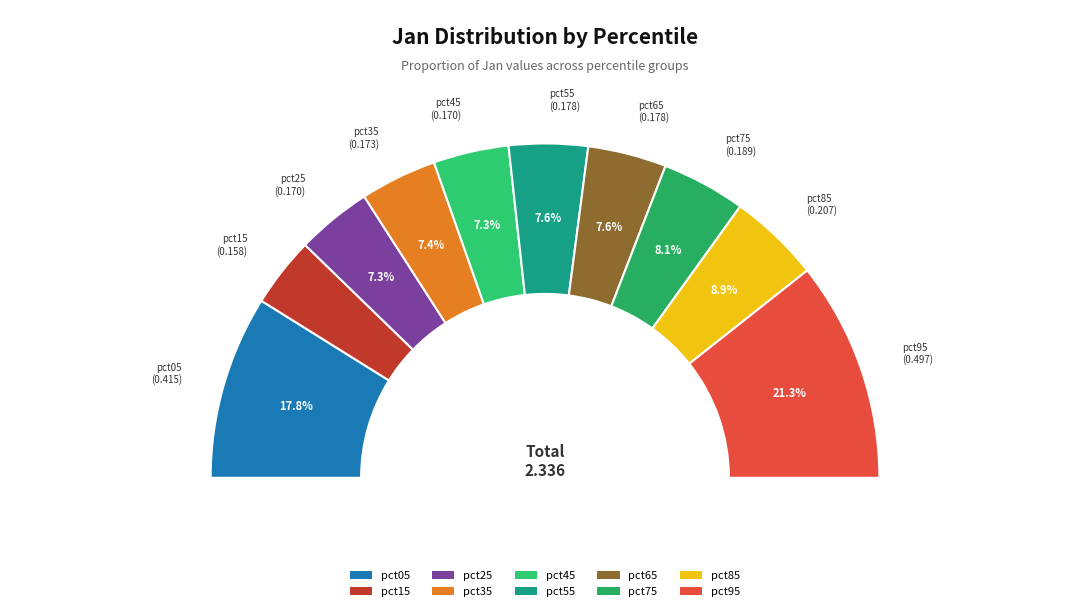

To the nearest percent, what is the average slice percentage?

10%